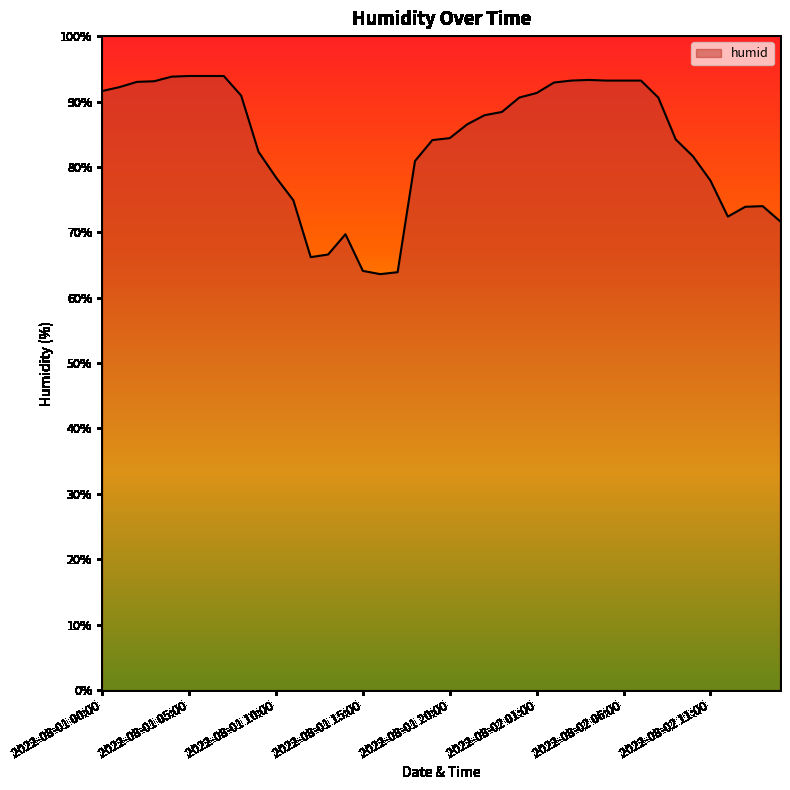

What is the average value?

83.6